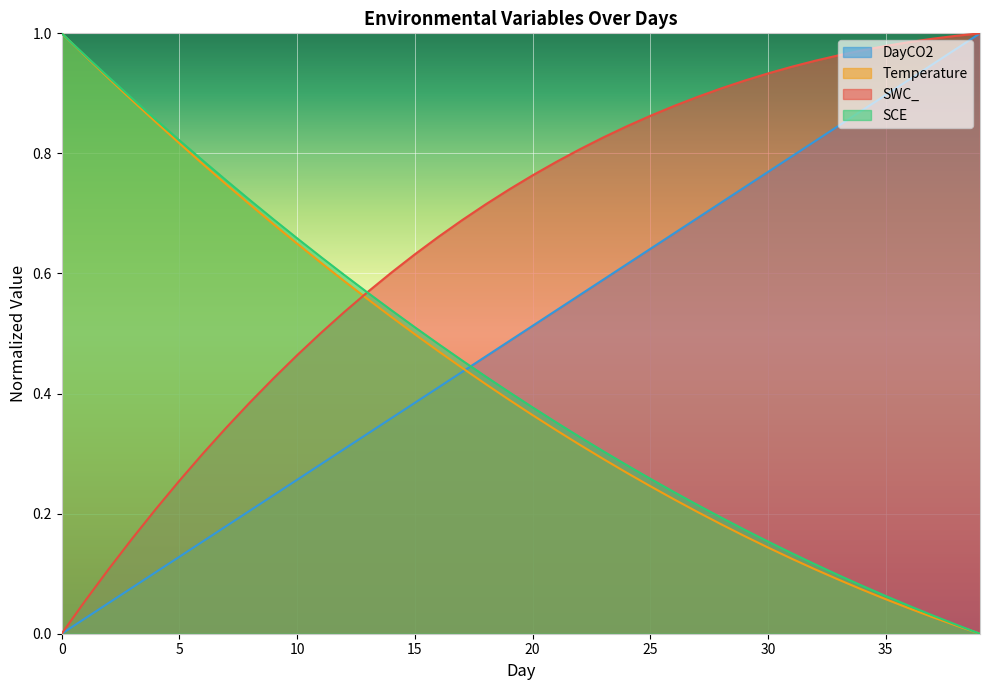

What is the difference between the highest and lowest values at 31?

0.8